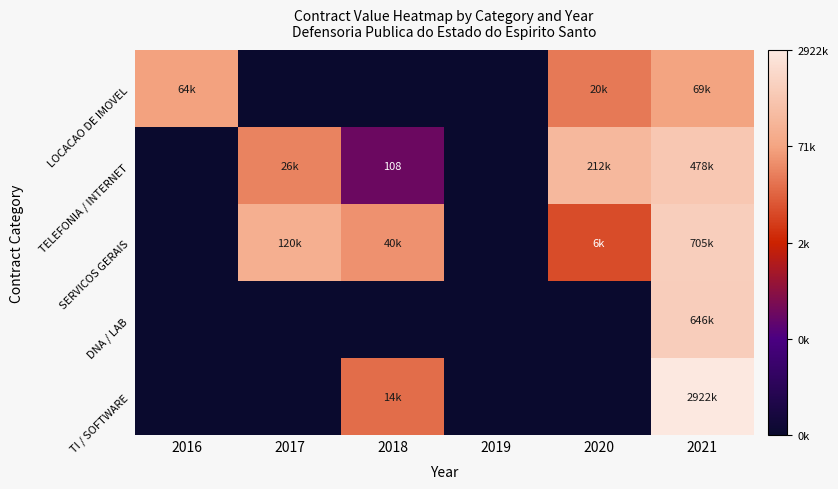

At 2020, list the series in order from smallest to largest.

DNA / LAB, TI / SOFTWARE, SERVICOS GERAIS, LOCACAO DE IMOVEL, TELEFONIA / INTERNET